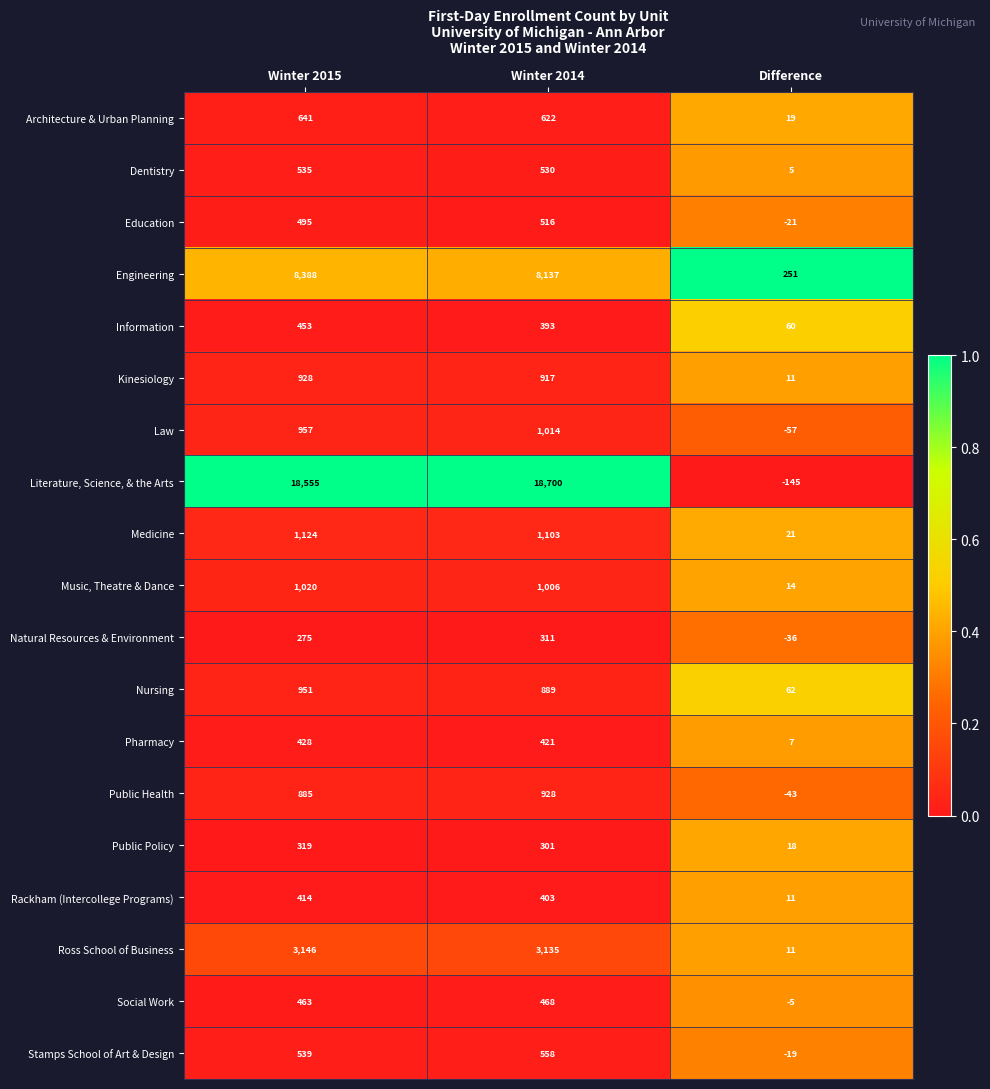

How many series are shown in this chart?

19